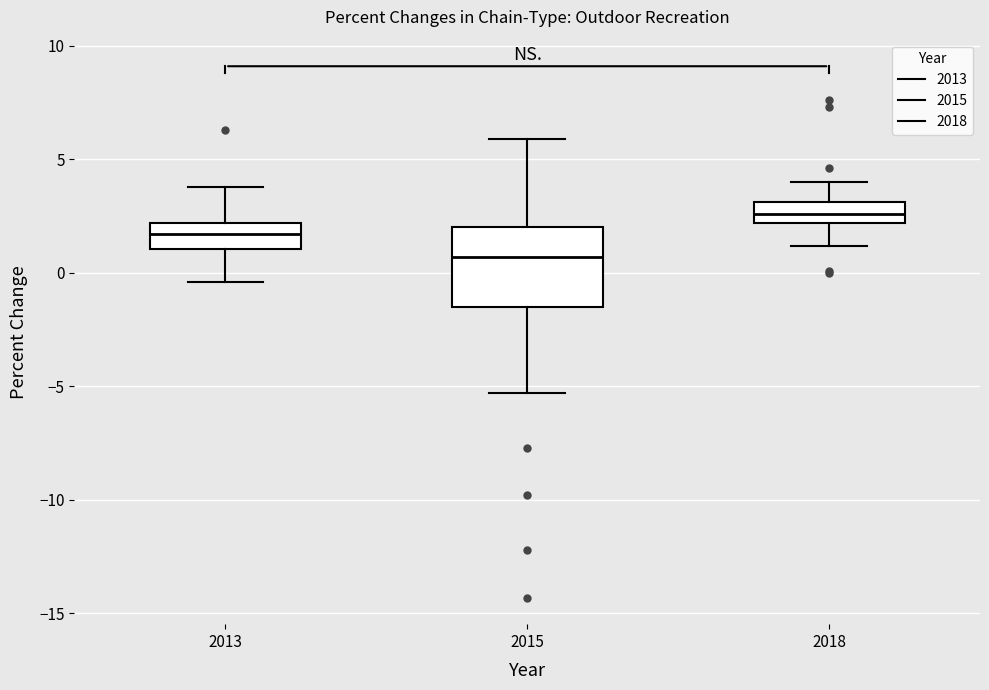

Which box's median line is the highest?

2018